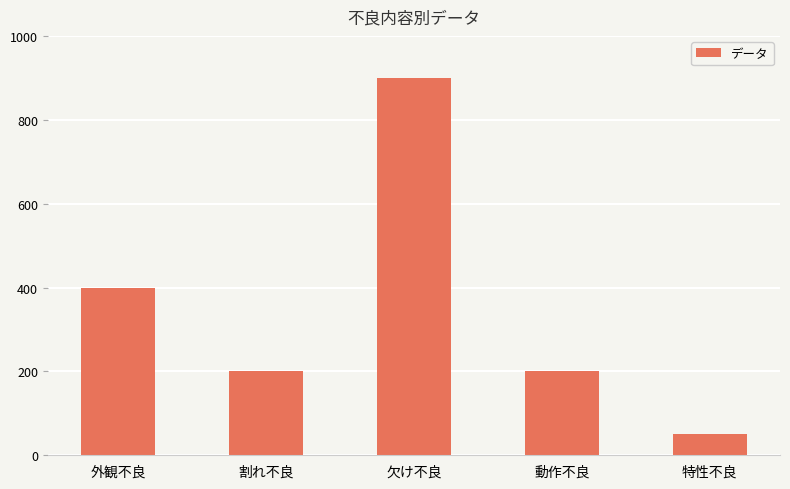

The chart shows a value of 900 at 欠け不良. True or false?

True